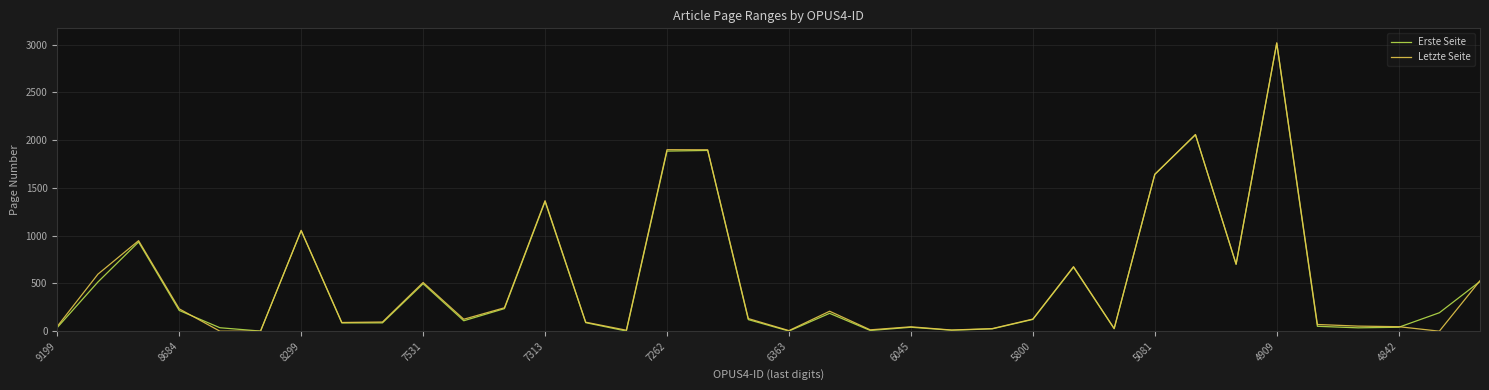

Does the chart display data point markers on the line(s)?

No